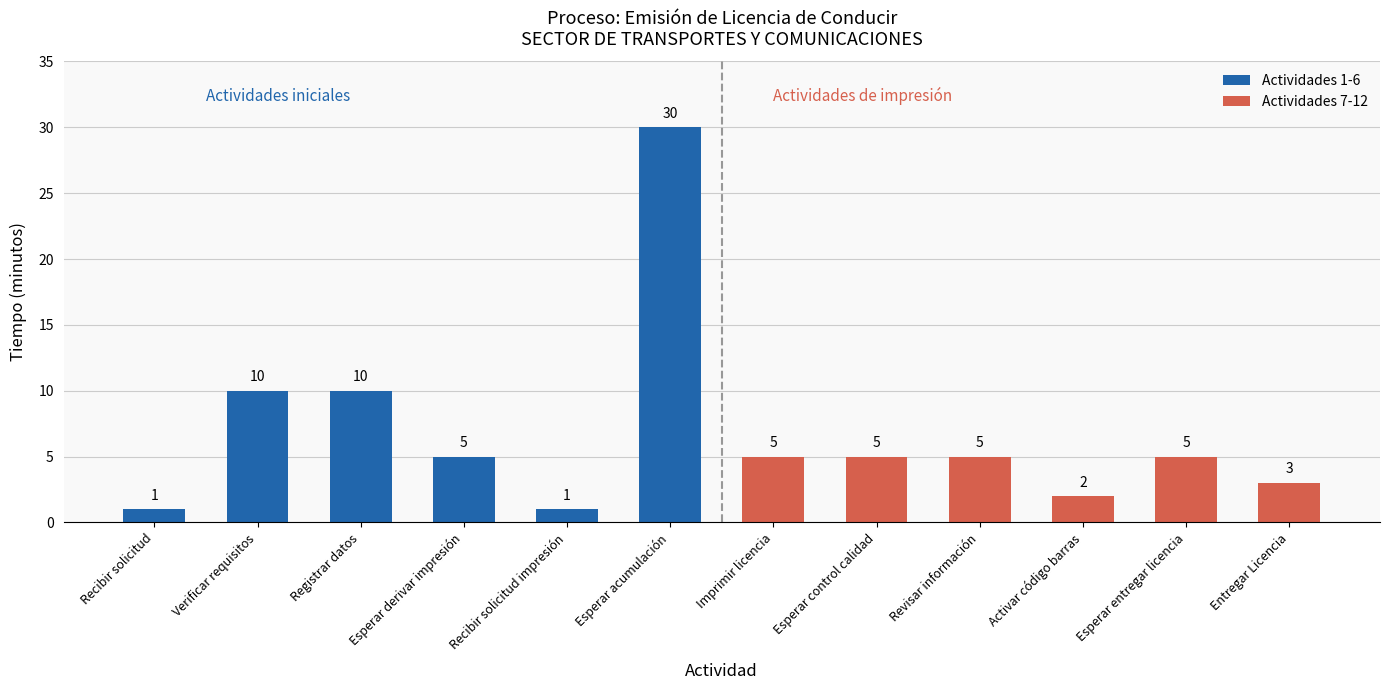

At which category is the sum across all series the highest?

Esperar acumulación